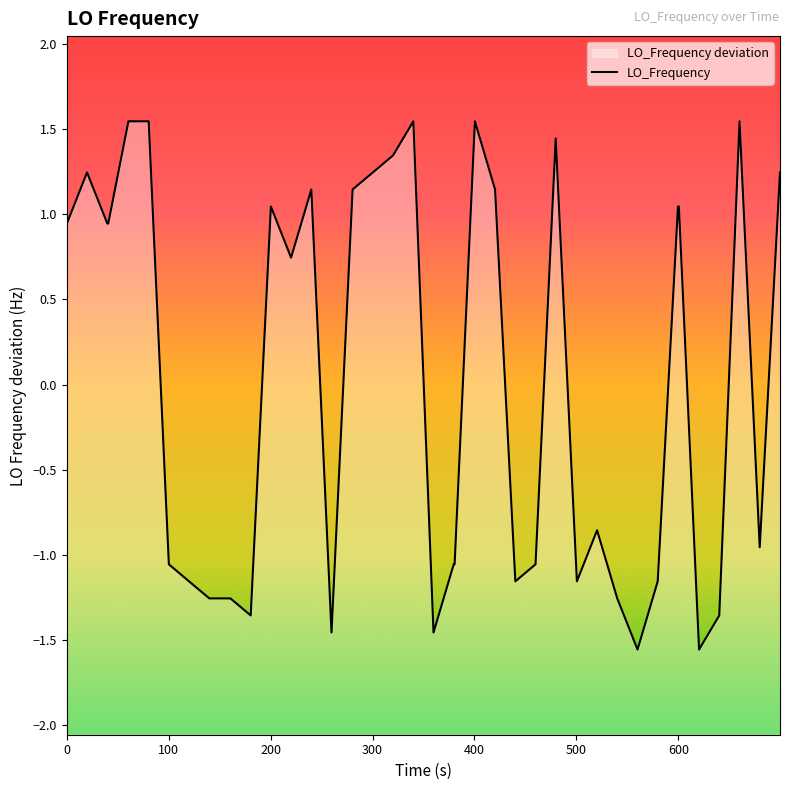

What is the difference between the maximum and minimum values?

3.1